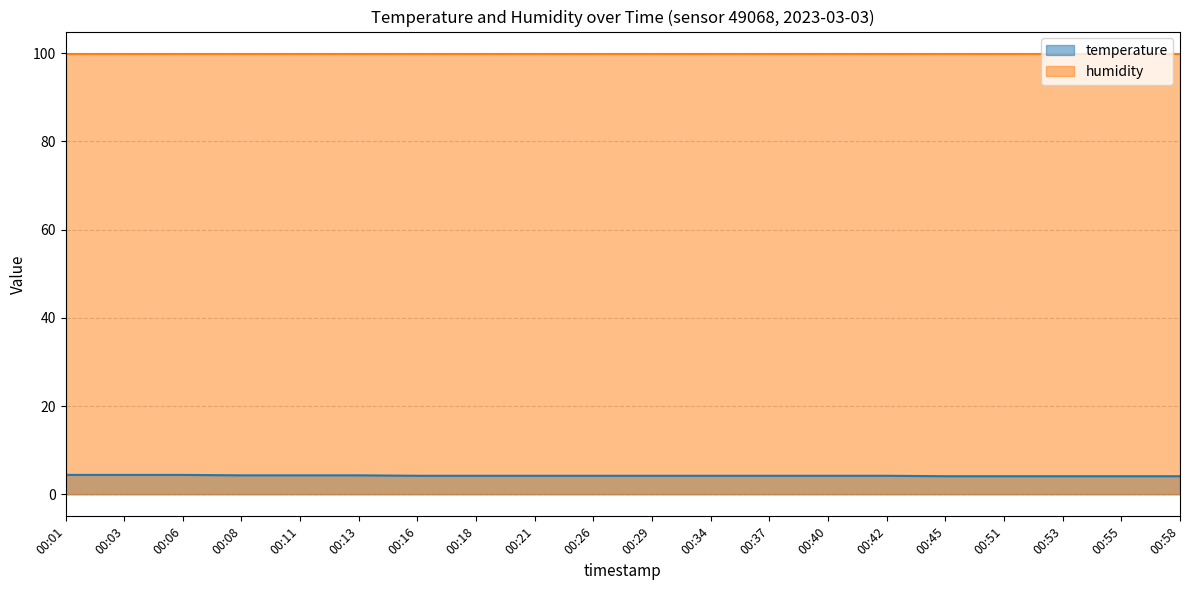

How many values are between 4 and 5?

20